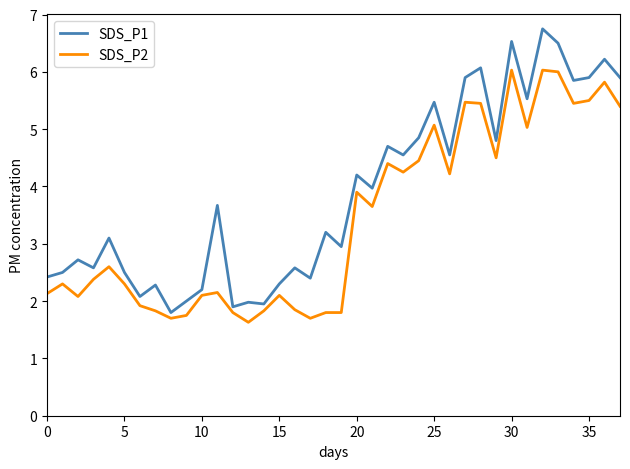

True or false: SDS_P2 and SDS_P1 cross at least once.

False